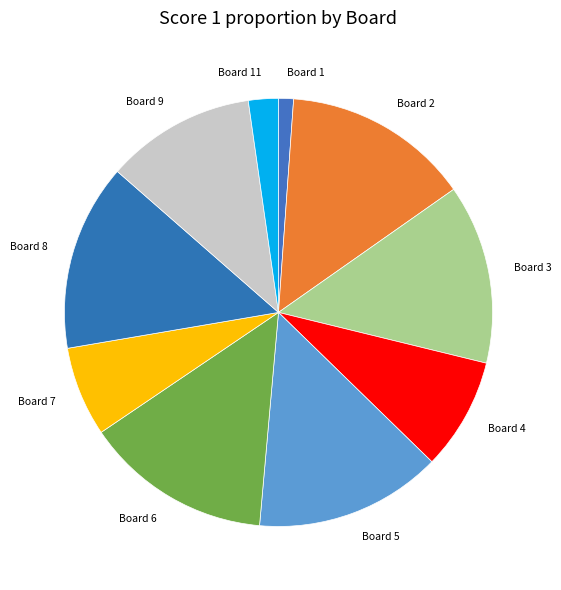

Which slice is the smallest?

Board 1